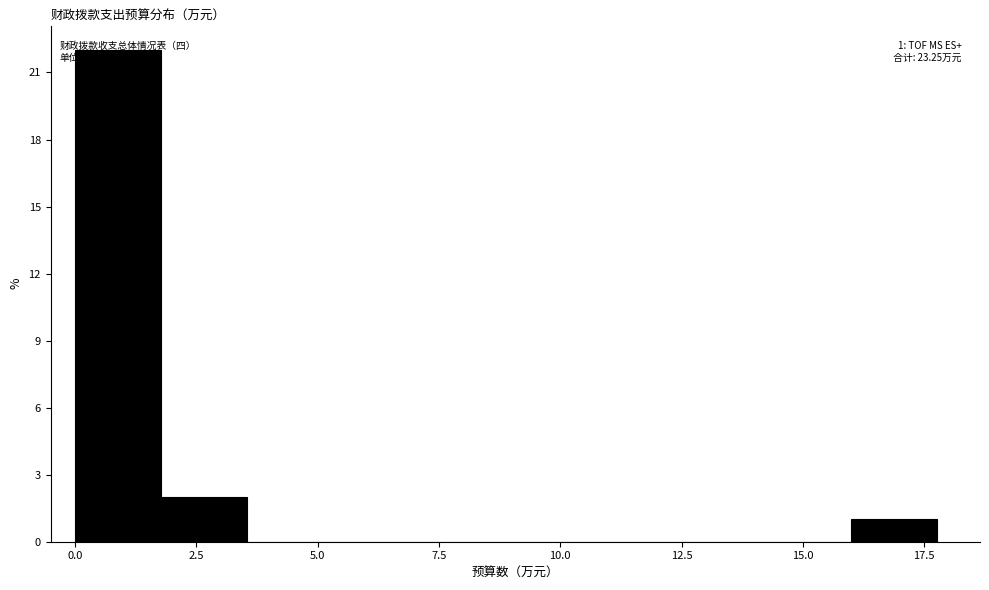

Around what value on the x-axis is the tallest bar? Give the approximate position of its centre, as read against the axis.

1.0